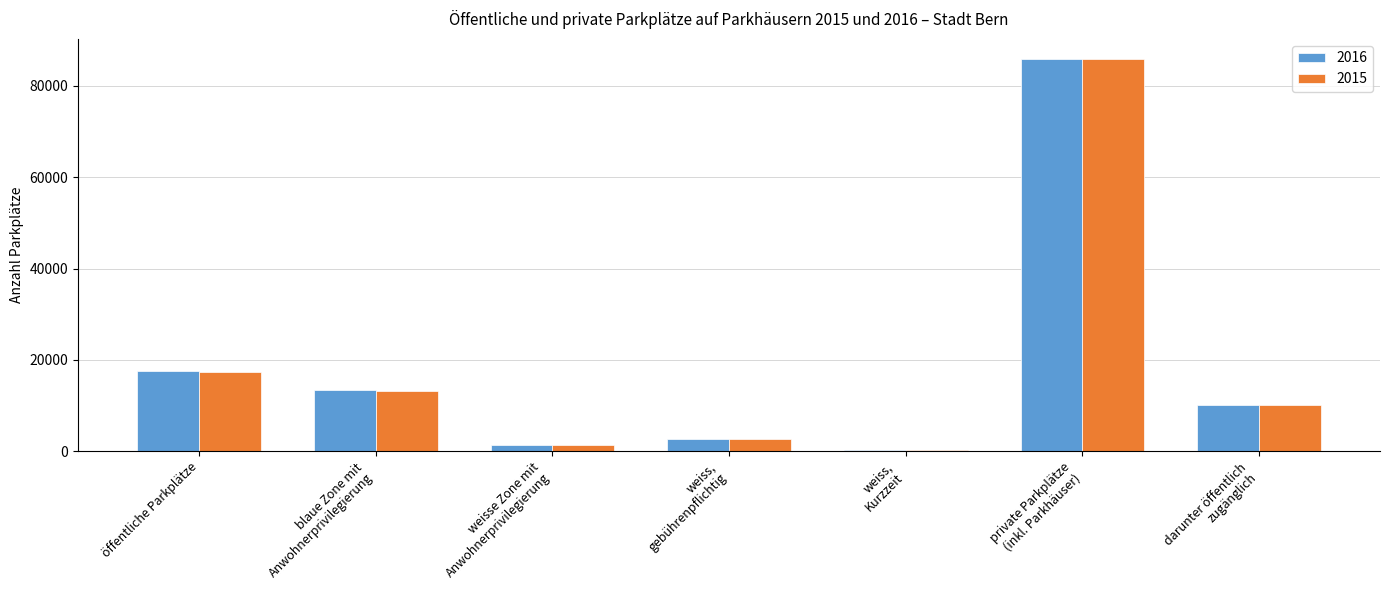

Is the value of 2015 at weiss,
gebührenpflichtig greater than the value of 2016 at blaue Zone mit
Anwohnerprivilegierung?

No